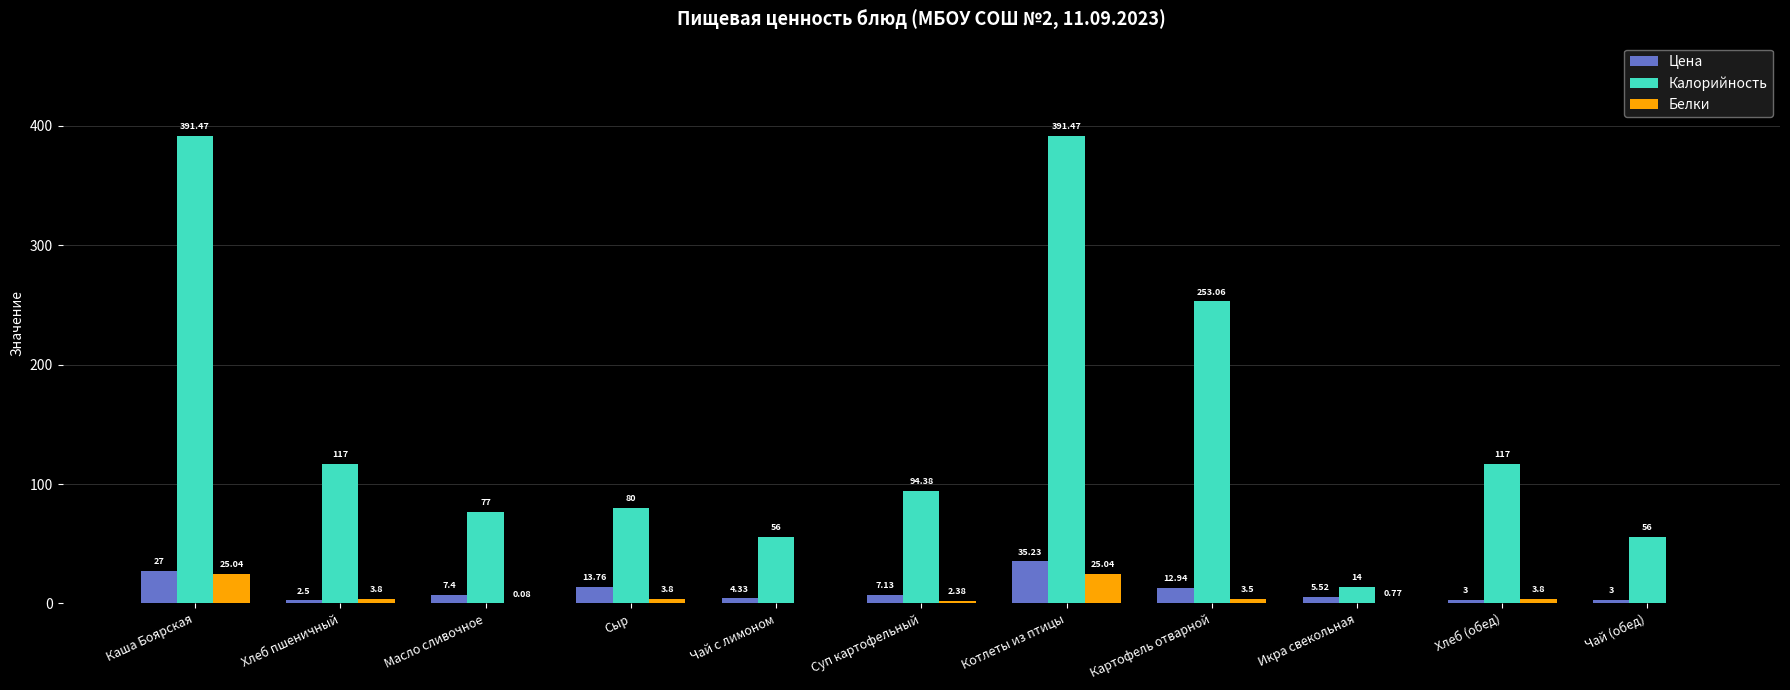

What is the sum of the Белки values at Суп картофельный and Каша Боярская?

27.4